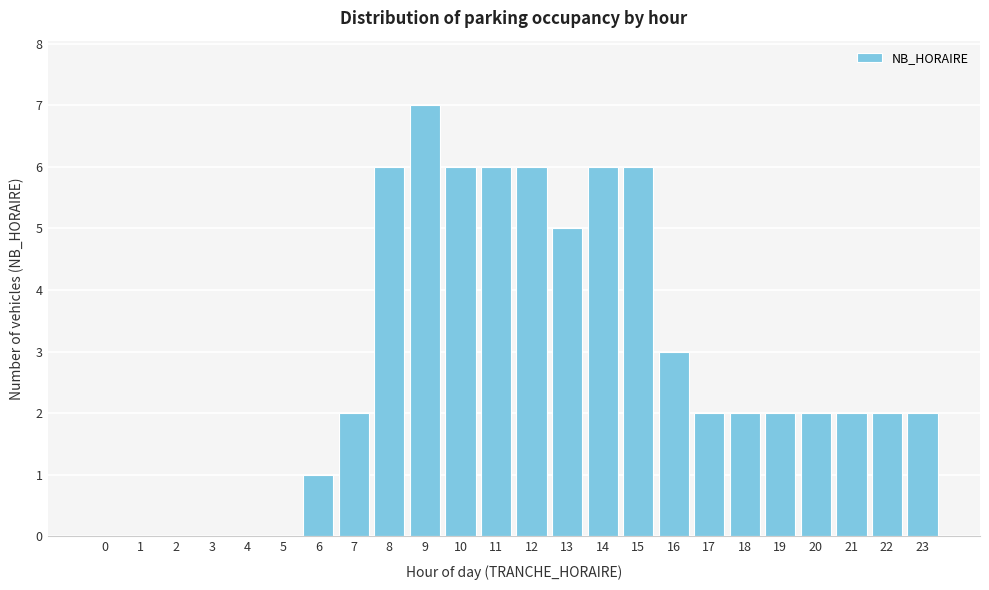

Reading left to right, transcribe all the data shown in this chart.

0=0	1=0	2=0	3=0	4=0	5=0	6=1	7=2	8=6	9=7	10=6	11=6	12=6	13=5	14=6	15=6	16=3	17=2	18=2	19=2	20=2	21=2	22=2	23=2